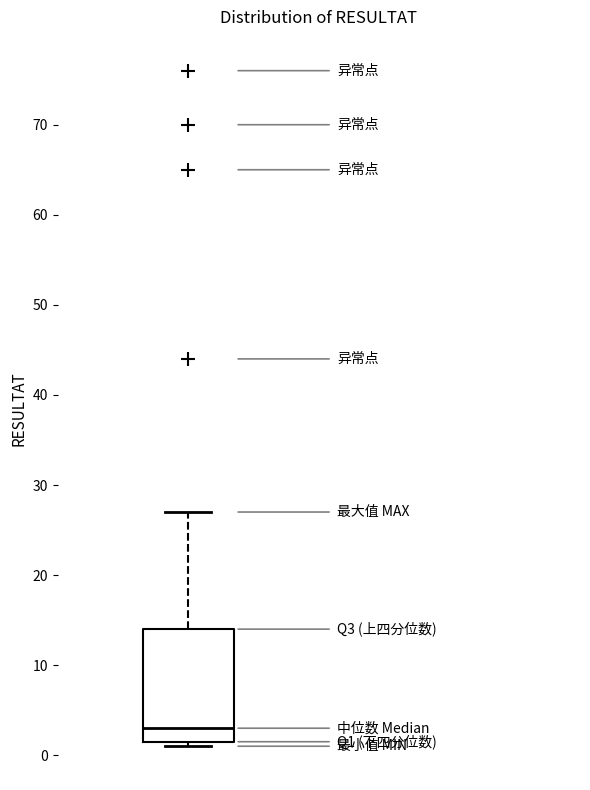

Transcribe this box plot: give where the median line is, the range the box spans, and where the two whiskers end, as read against the y-axis. The values are not printed on the chart, so give them approximately, as read against the axis.

median 3, box 2 to 14, whiskers 1 to 27